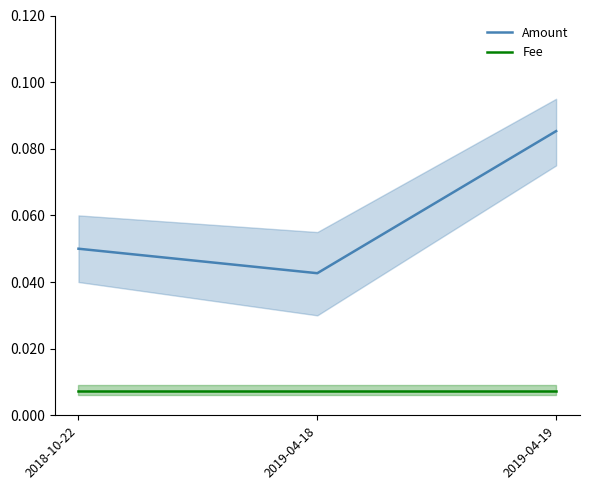

Which has a higher value, 2019-04-18 or 2019-04-19?

2019-04-19